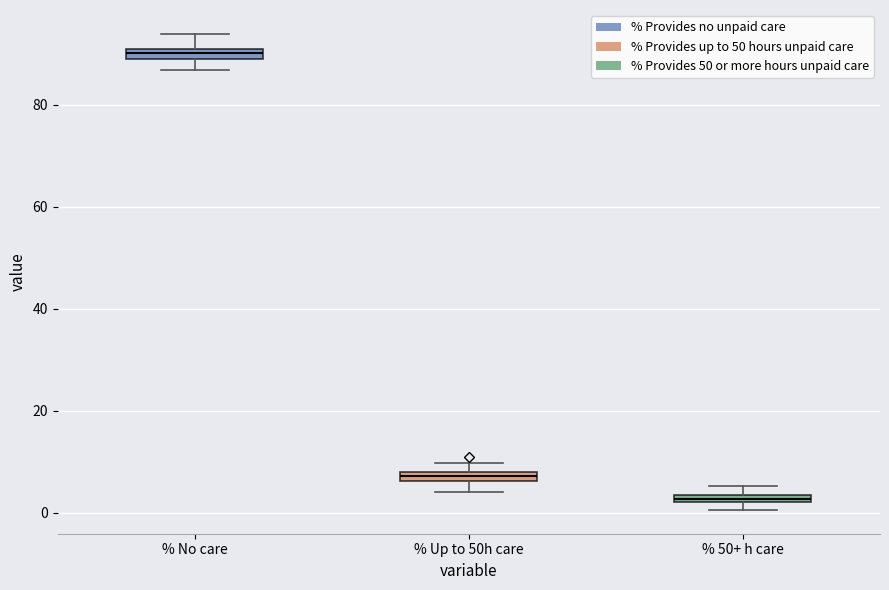

Which box's median line is the highest?

% No care